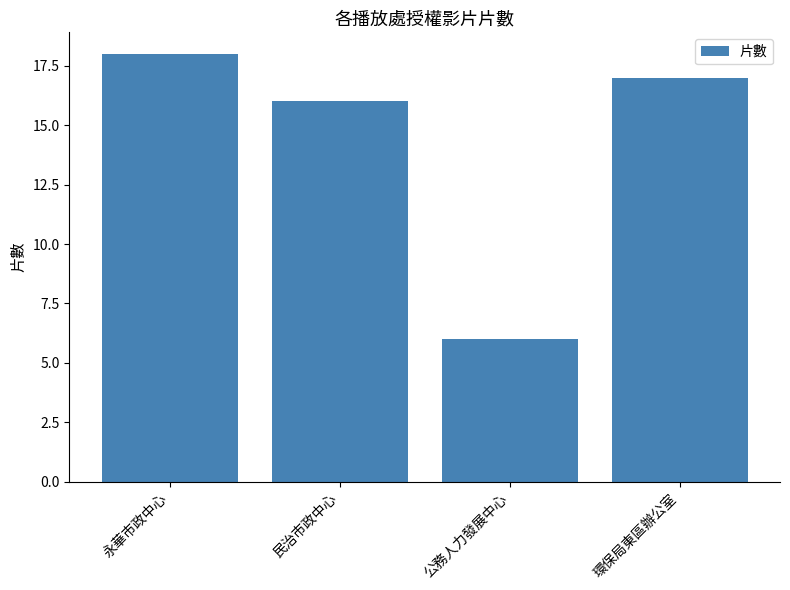

What is the sum of all values?

57